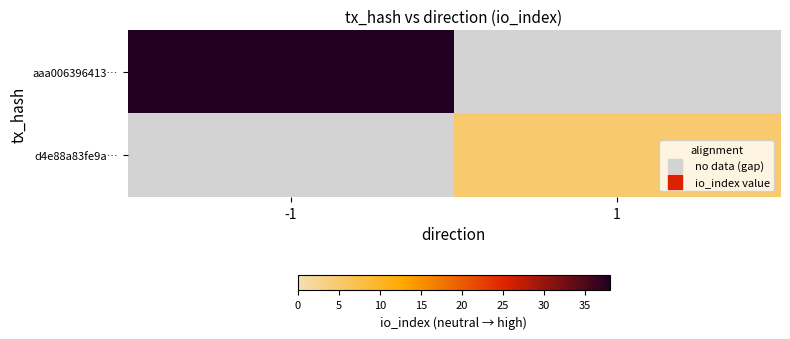

Which has a higher value, 1 or -1?

-1